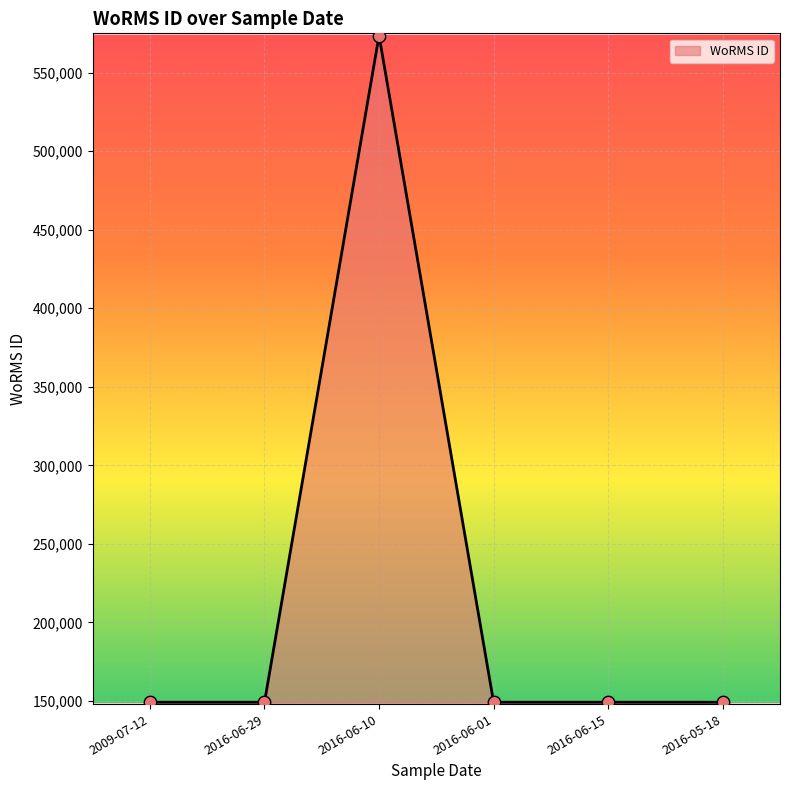

What is the ratio of the value at 2016-06-29 to the value at 2016-05-18?

1.0